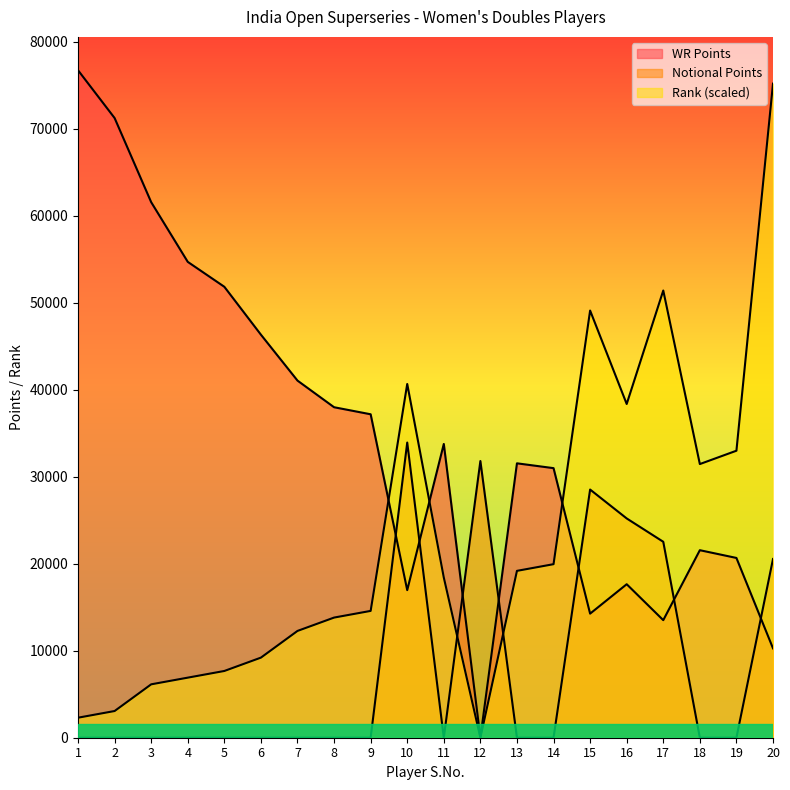

Which series has the largest range (max minus min)?

WR Points